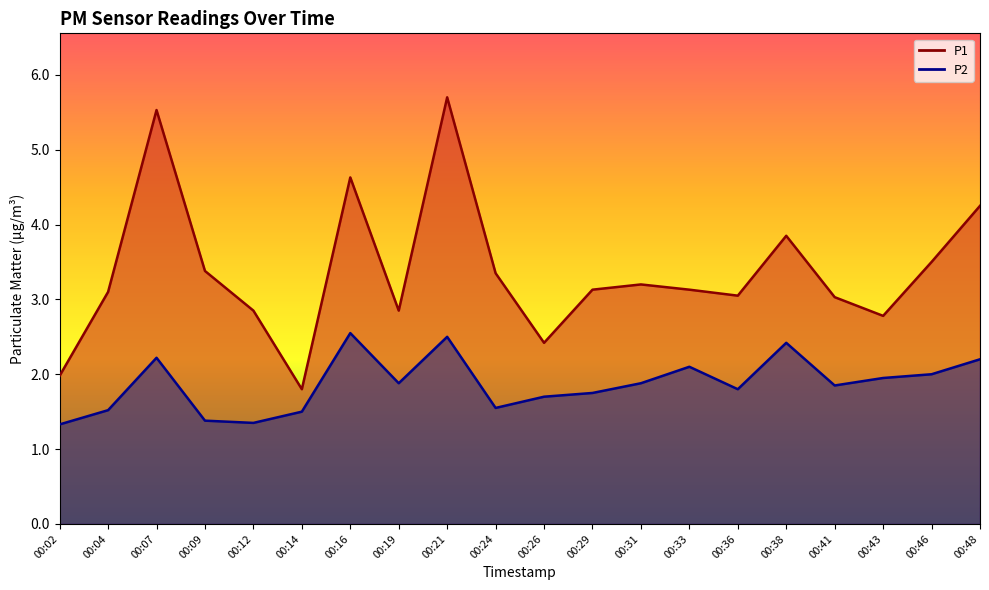

Between 00:33 and 00:41, which series saw the biggest shift?

P2 line